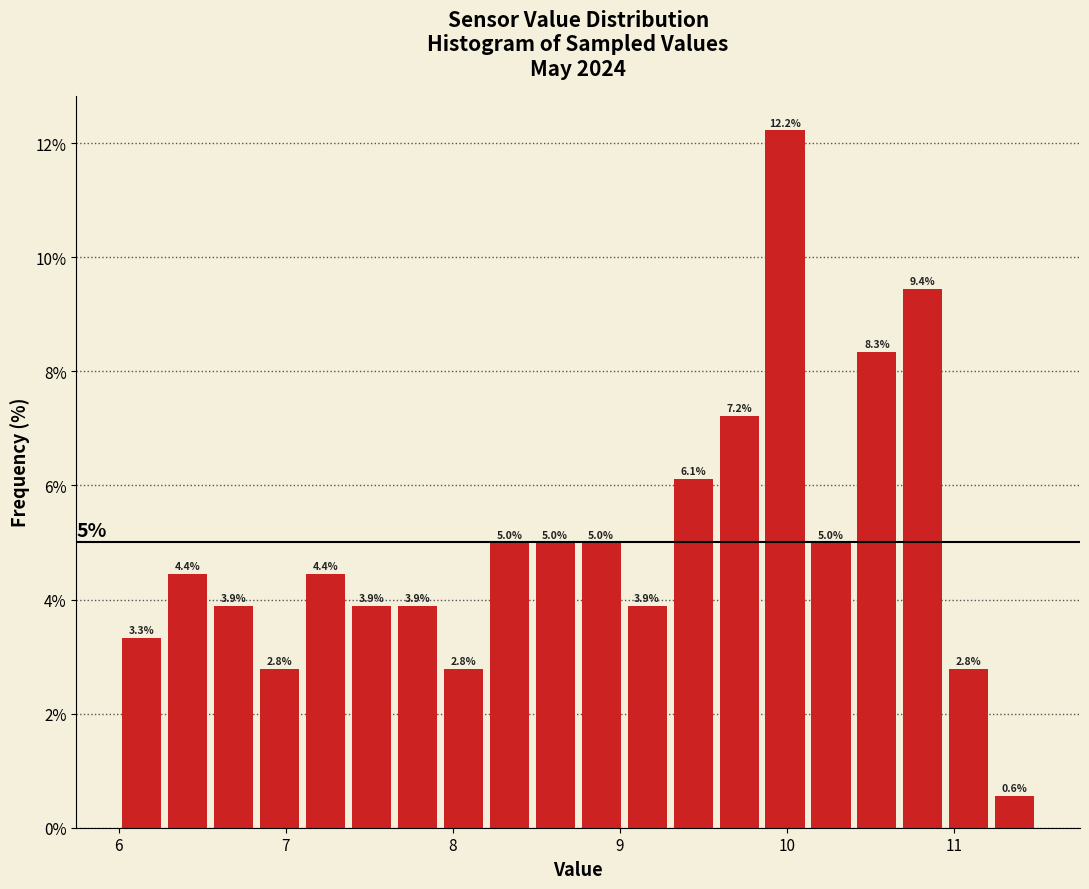

Read against the x-axis, roughly where is the centre of the tallest bar?

10.0